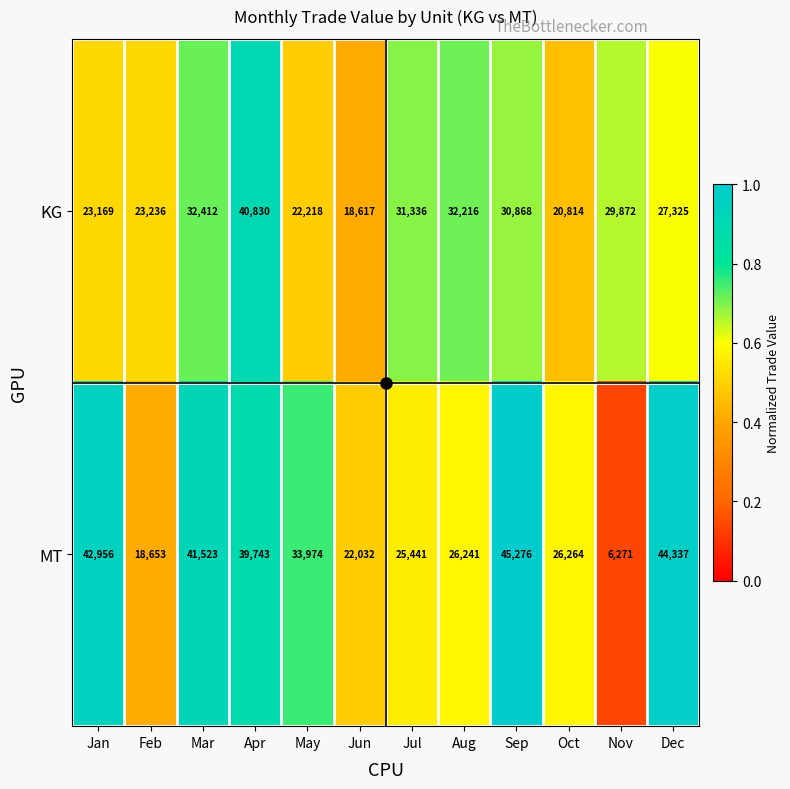

What is the sum of all MT values?

372711